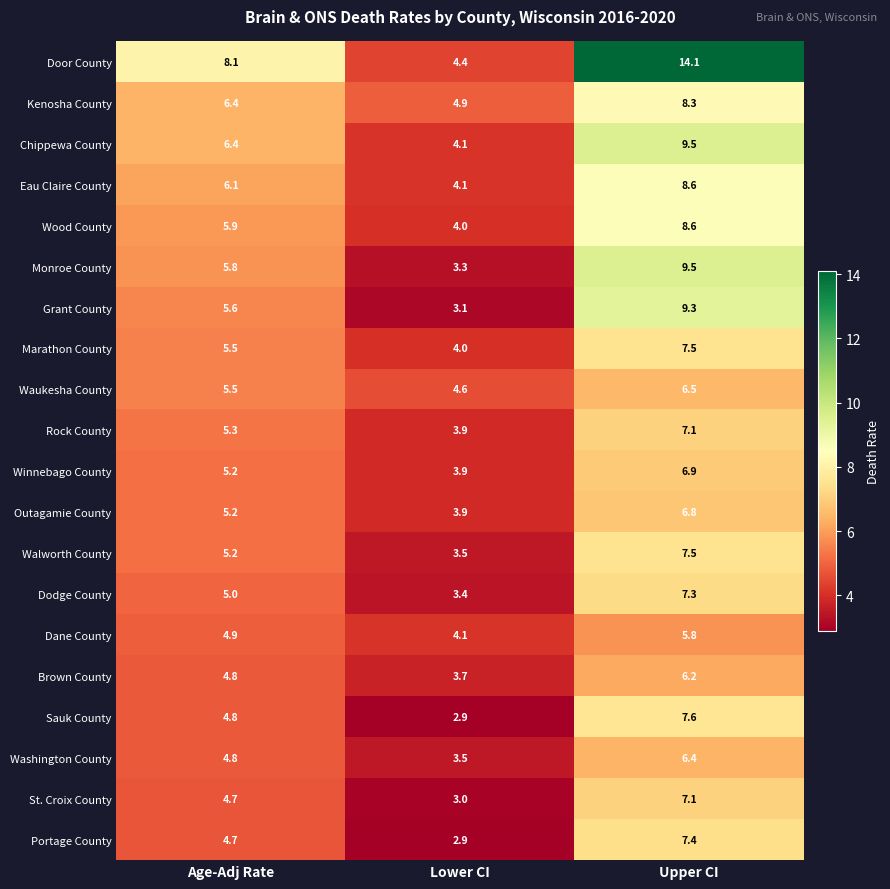

The Dodge County series shows 5.0 at Age-Adj Rate. True or false?

True